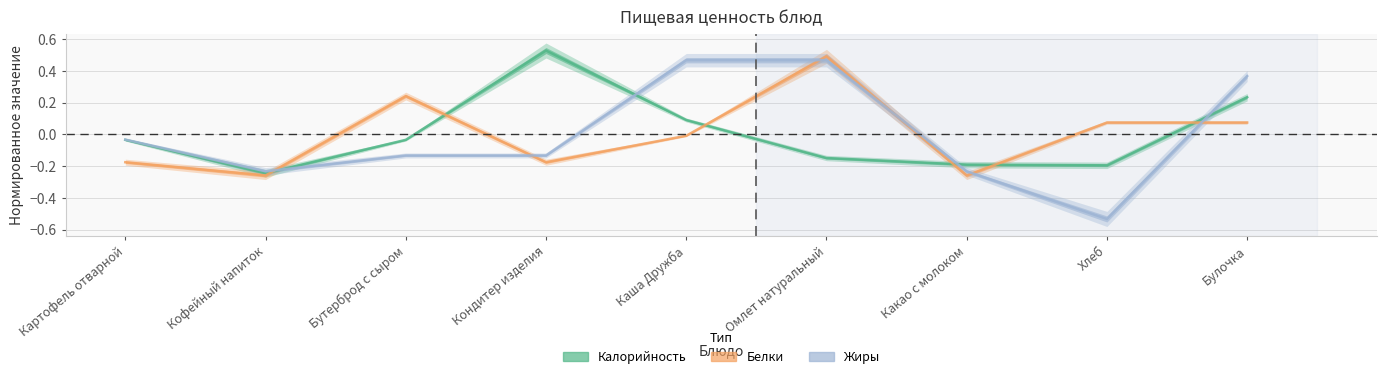

True or false: Калорийность and Жиры cross at least once.

True